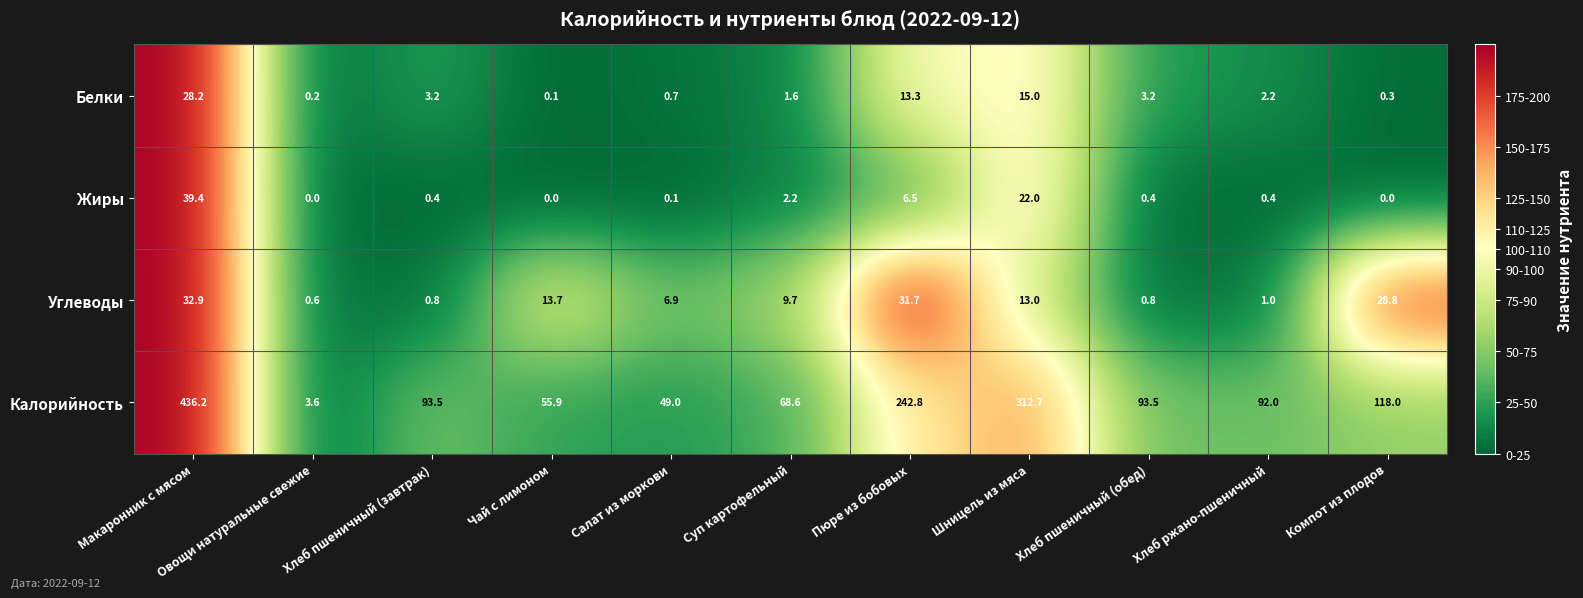

How many distinct data groups are displayed?

4